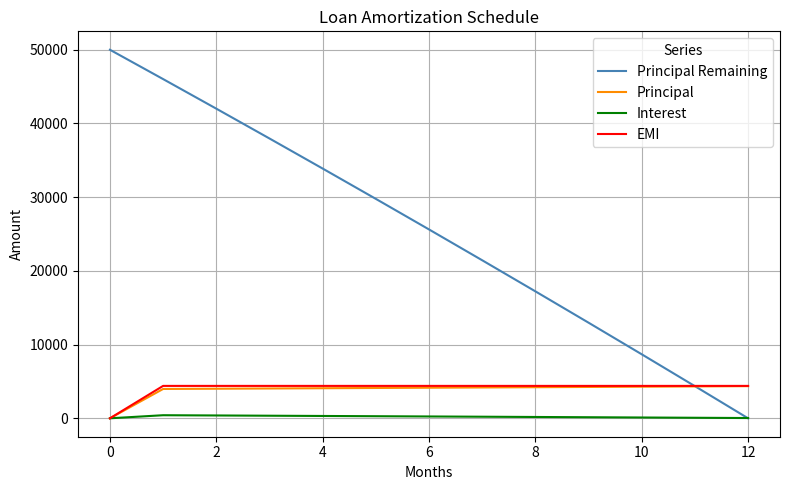

Which series has the widest spread of values?

Principal Remaining